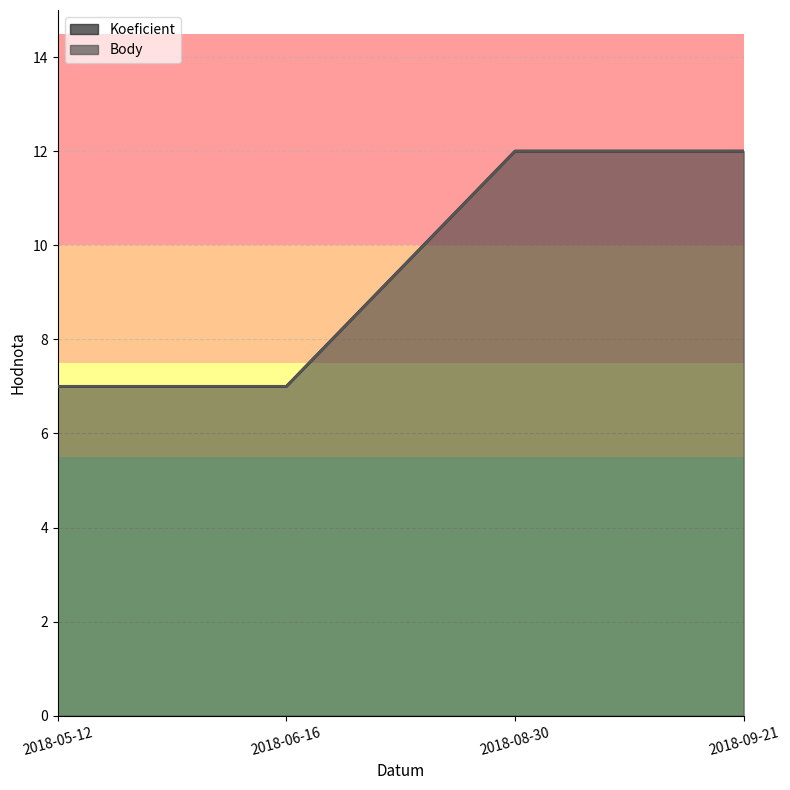

Which series has the largest range (max minus min)?

Koeficient